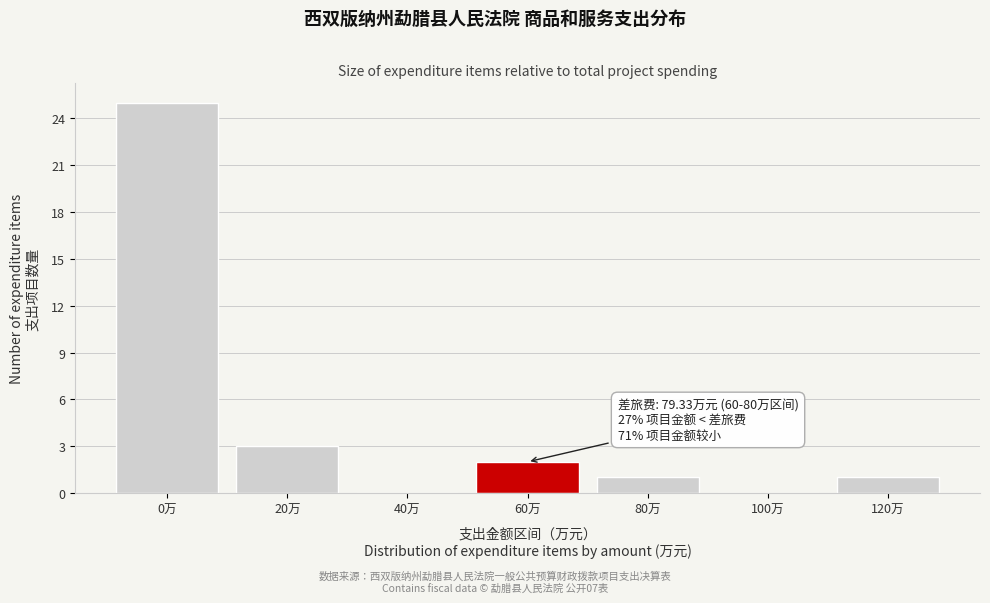

Reading left to right, what are all the values shown in this chart?

0万=25	20万=3	40万=0	60万=2	80万=1	100万=0	120万=1